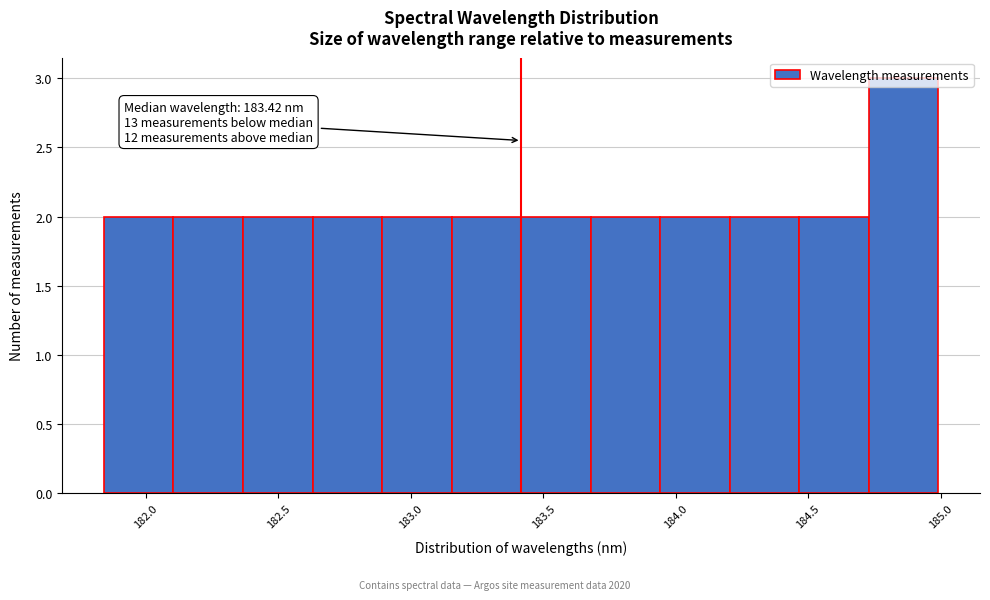

Over which range of the x-axis is the bar tallest?

184.75 to 185.00